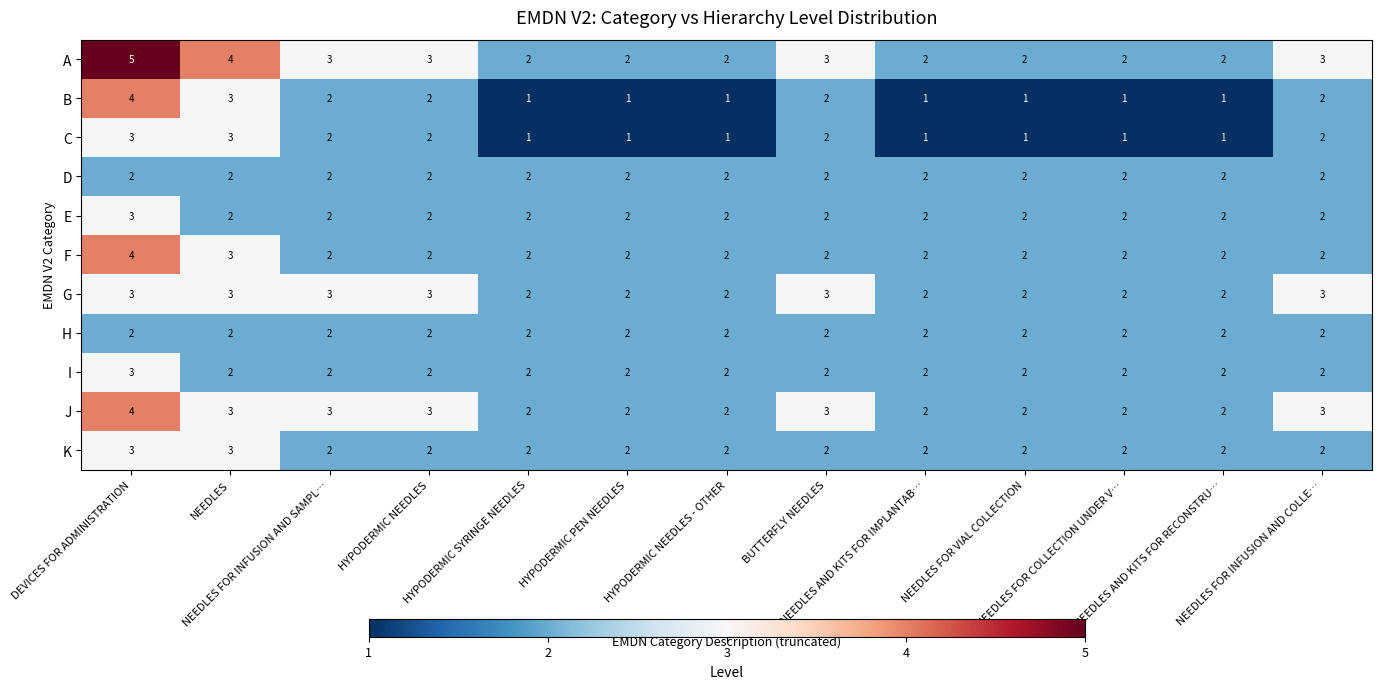

What is the sum of all B values?

22